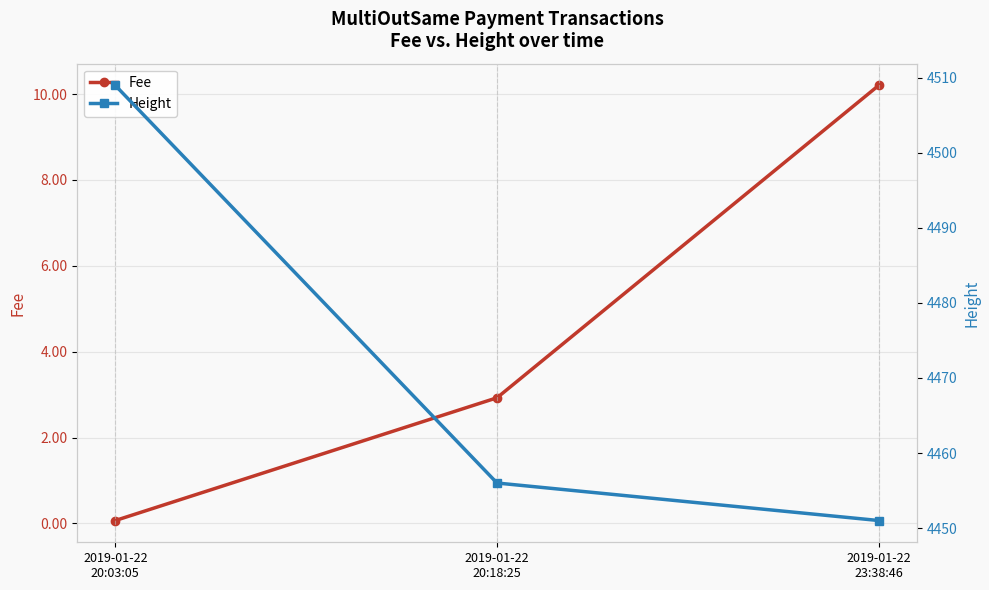

At which category does the chart reach its minimum across all series?

2019-01-22
20:03:05